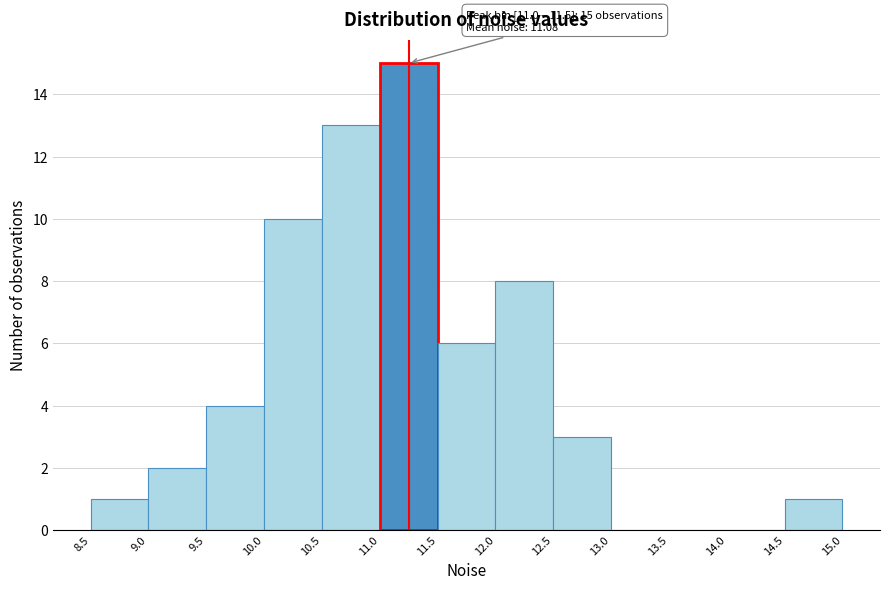

Over which range of the x-axis is the bar tallest?

11.0 to 11.5